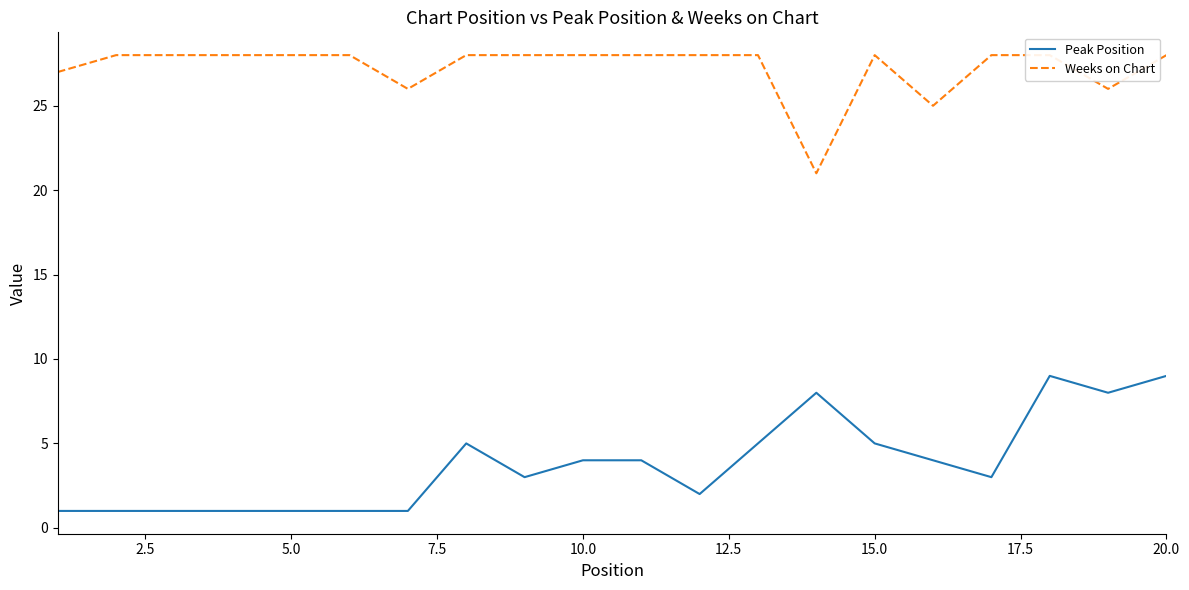

What is the value of the Peak Position point at the 8th from the left?

5